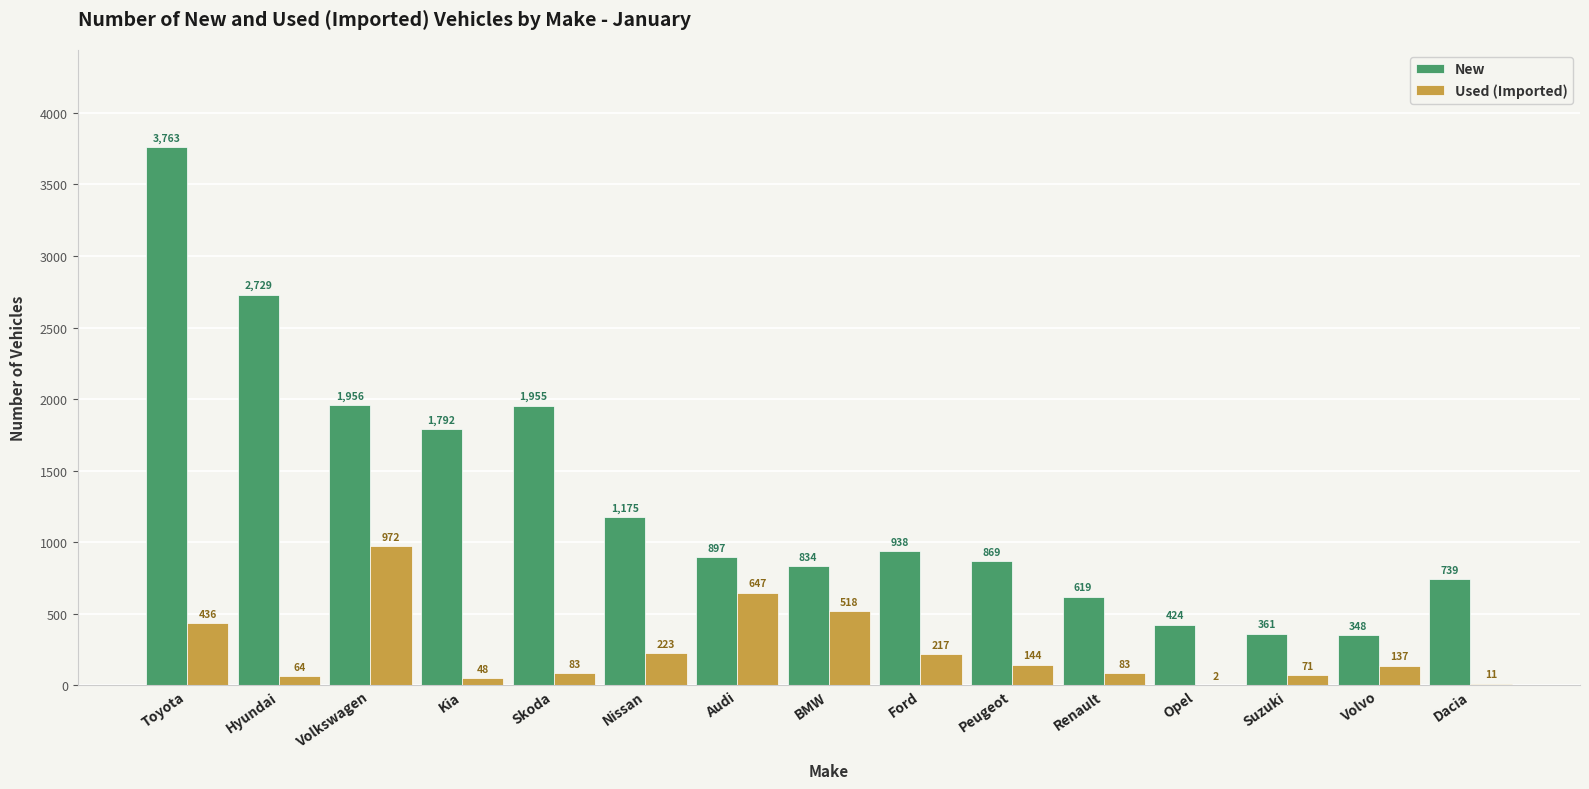

At which category is the sum across all series the highest?

Toyota